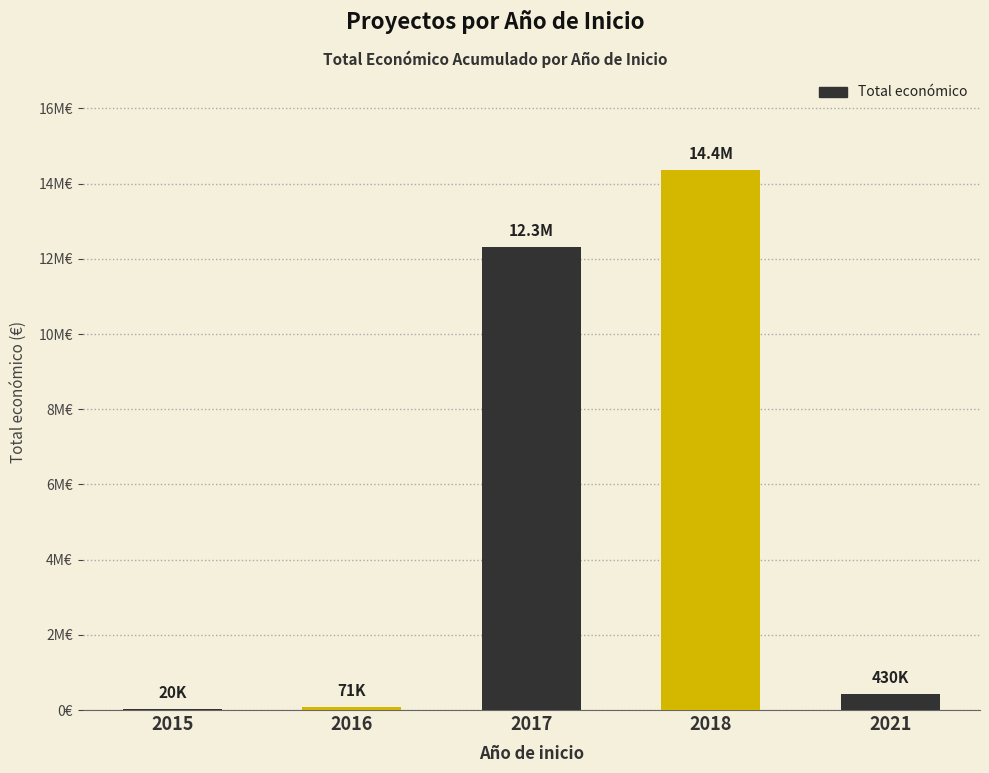

What is the change in value from 2016 to 2021?

+359009